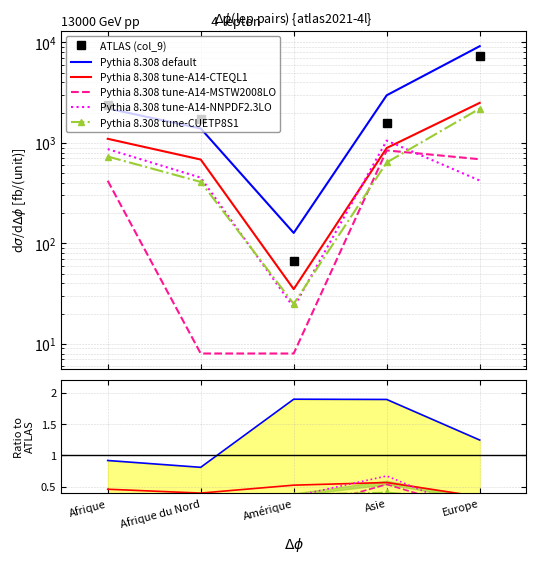

True or false: Pythia 8.308 tune-A14-CTEQL1 and Pythia 8.308 default intersect in this chart.

False